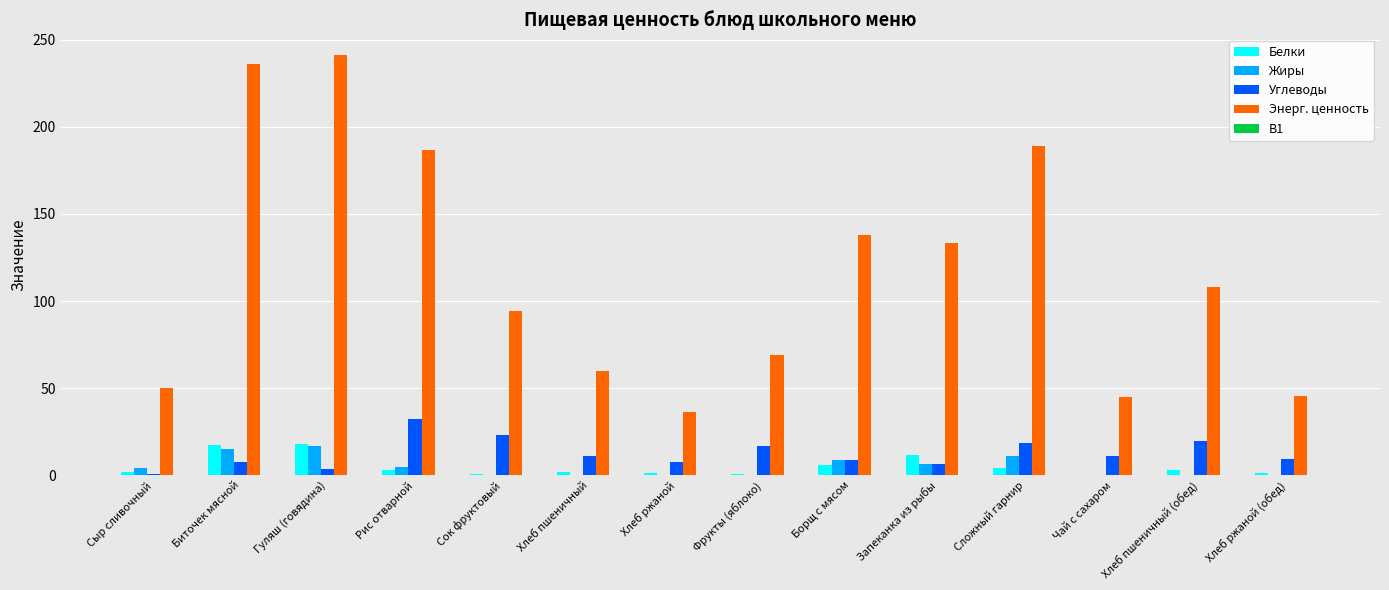

How many data points does each series have?

14